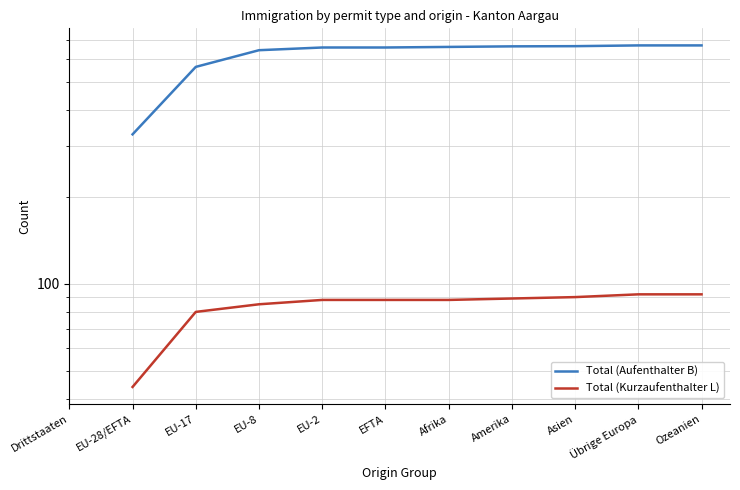

List the labels in order of Total (Kurzaufenthalter L) value, smallest first.

Drittstaaten, EU-28/EFTA, EU-17, EU-8, EU-2, EFTA, Afrika, Amerika, Asien, Übrige Europa, Ozeanien